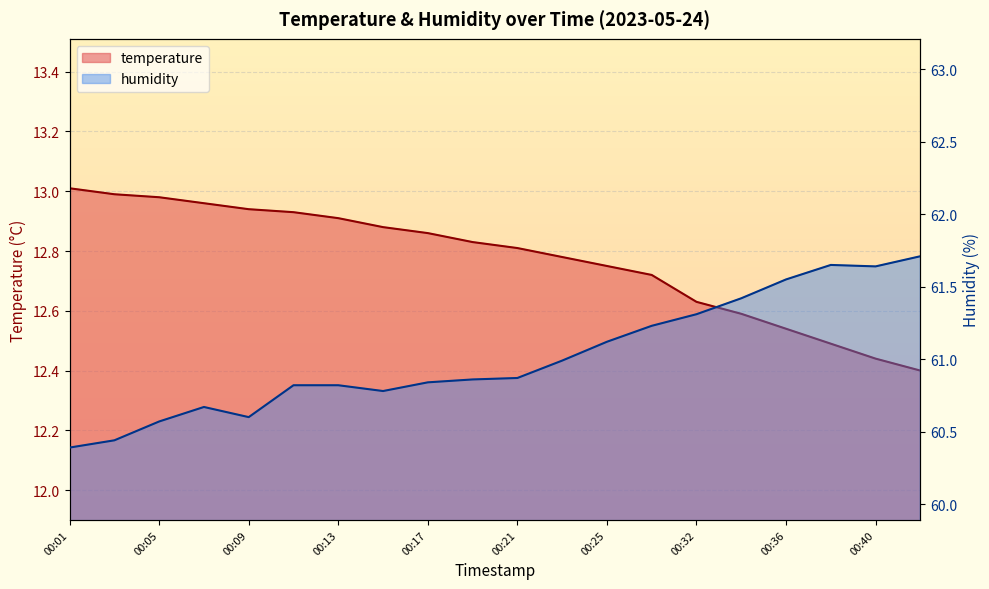

Between 00:01 and 00:38, which is larger?

00:01